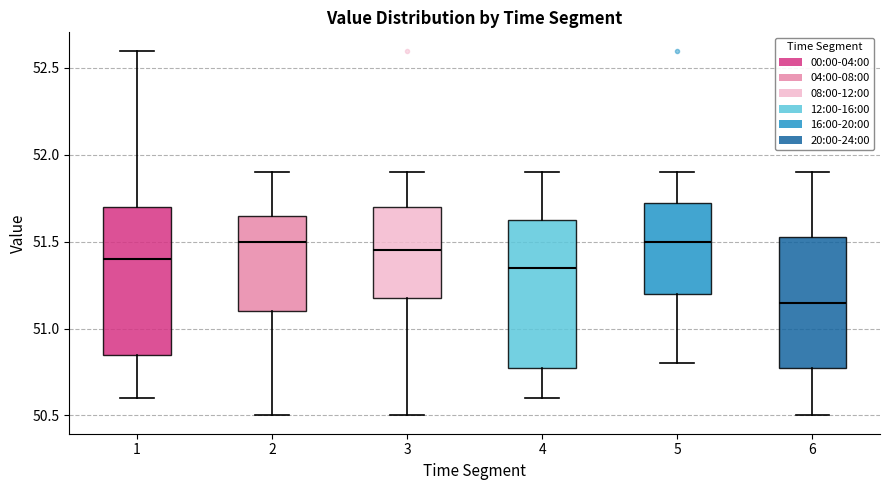

Reading left to right, read every box against the y-axis: the position of its median line, the range the box covers, and the ends of its whiskers. The values are not printed on the chart, so give them approximately, as read against the axis.

1: median 51.40, box 50.85 to 51.70, whiskers 50.60 to 52.60
2: median 51.50, box 51.10 to 51.65, whiskers 50.50 to 51.90
3: median 51.45, box 51.20 to 51.70, whiskers 50.50 to 51.90
4: median 51.35, box 50.80 to 51.65, whiskers 50.60 to 51.90
5: median 51.50, box 51.20 to 51.75, whiskers 50.80 to 51.90
6: median 51.15, box 50.80 to 51.55, whiskers 50.50 to 51.90